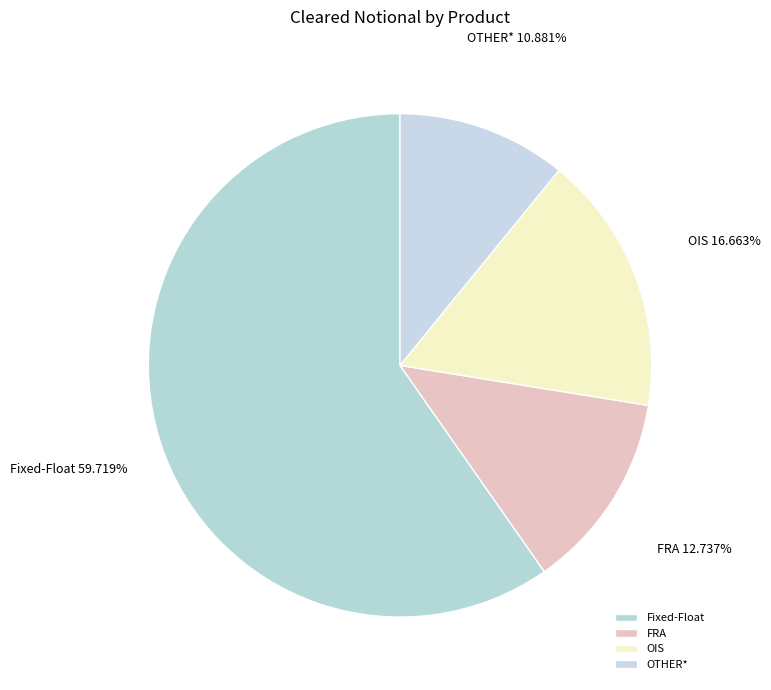

Which slice is the smallest?

OTHER*